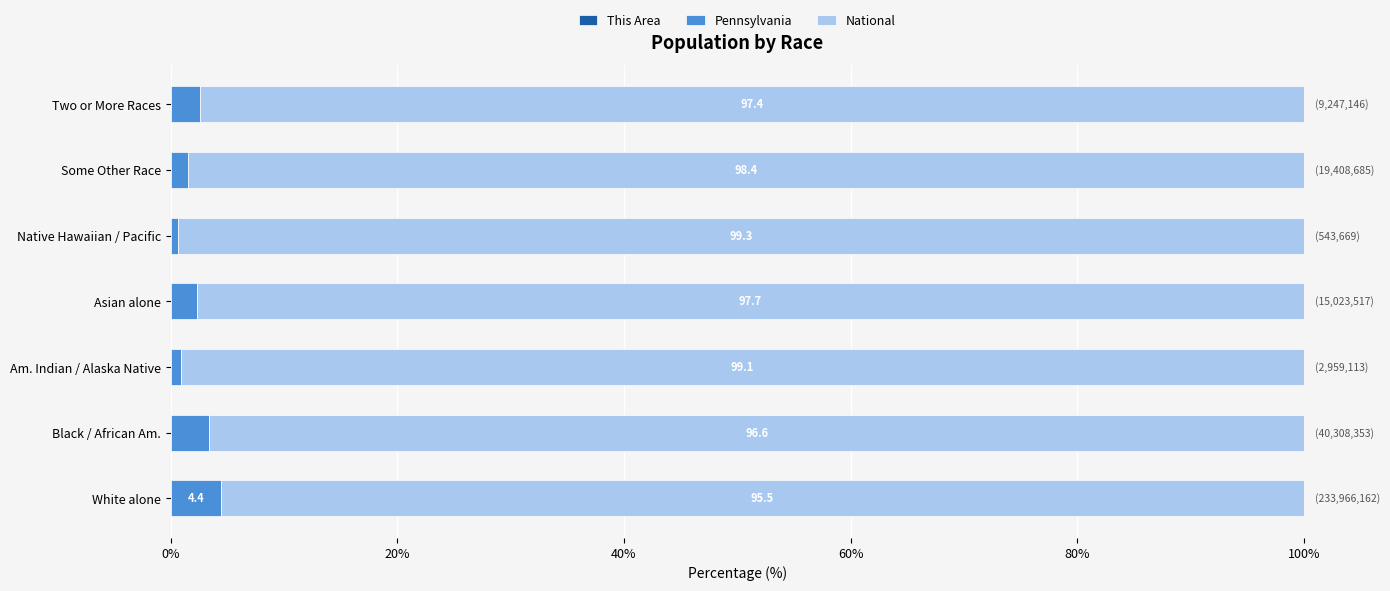

What is the value of the Pennsylvania bar at the 5th from the left?

0.7